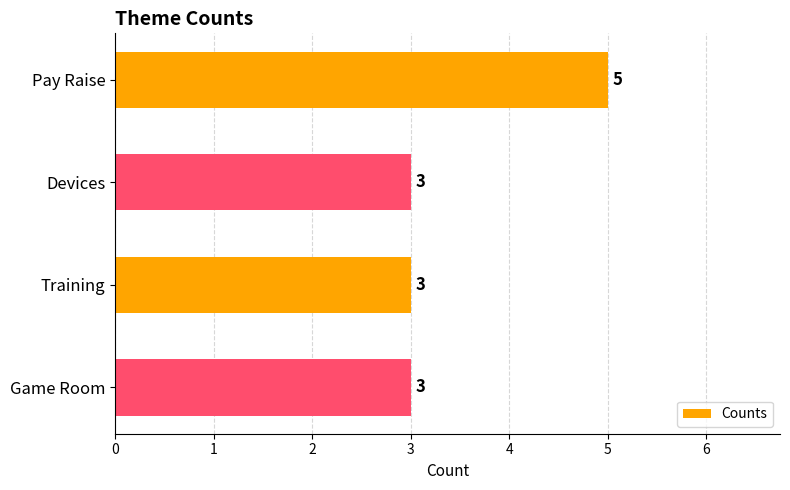

Are the bars grouped side by side (vs. stacked)?

No